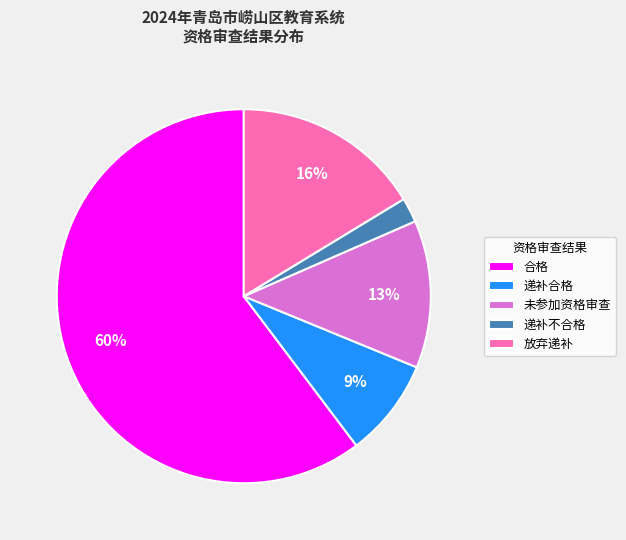

Between 未参加资格审查 and 放弃递补, which is larger?

放弃递补